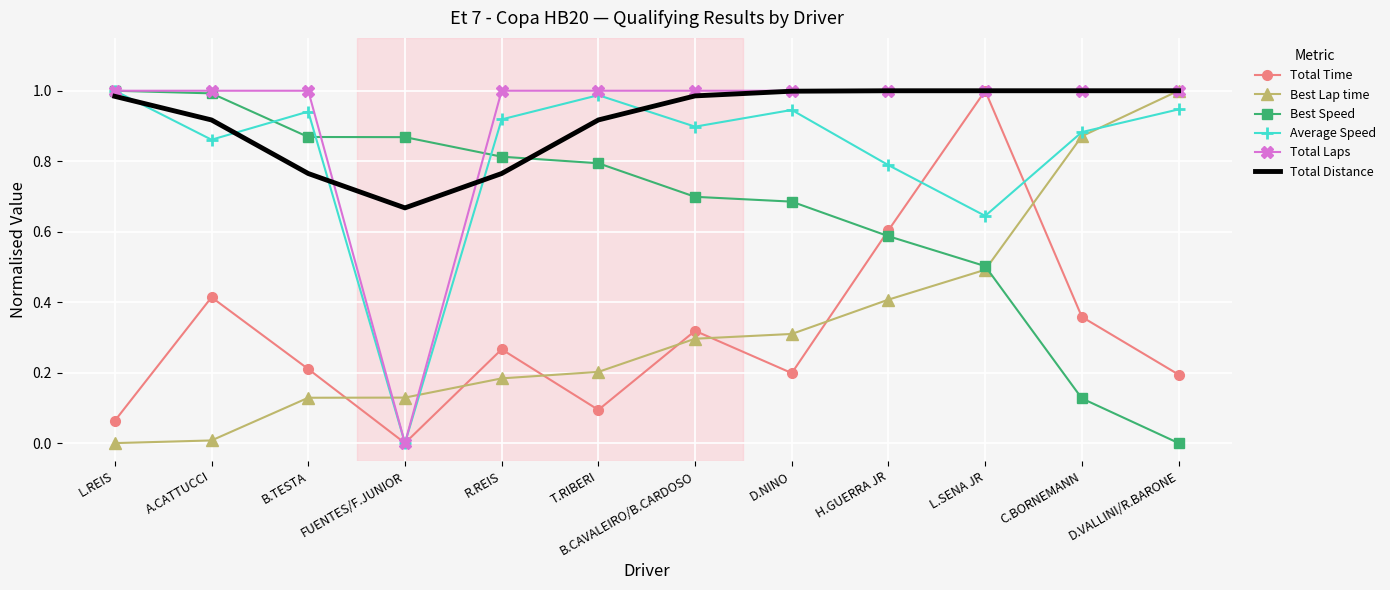

What is the sum of the Best Lap time values at L.SENA JR and L.REIS?

0.5